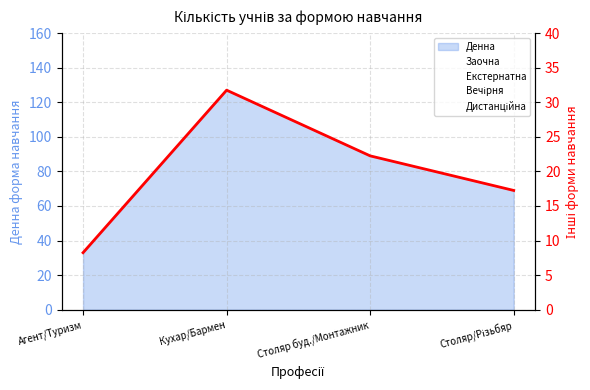

What is the total value across all series at Столяр буд./Монтажник?

22.2